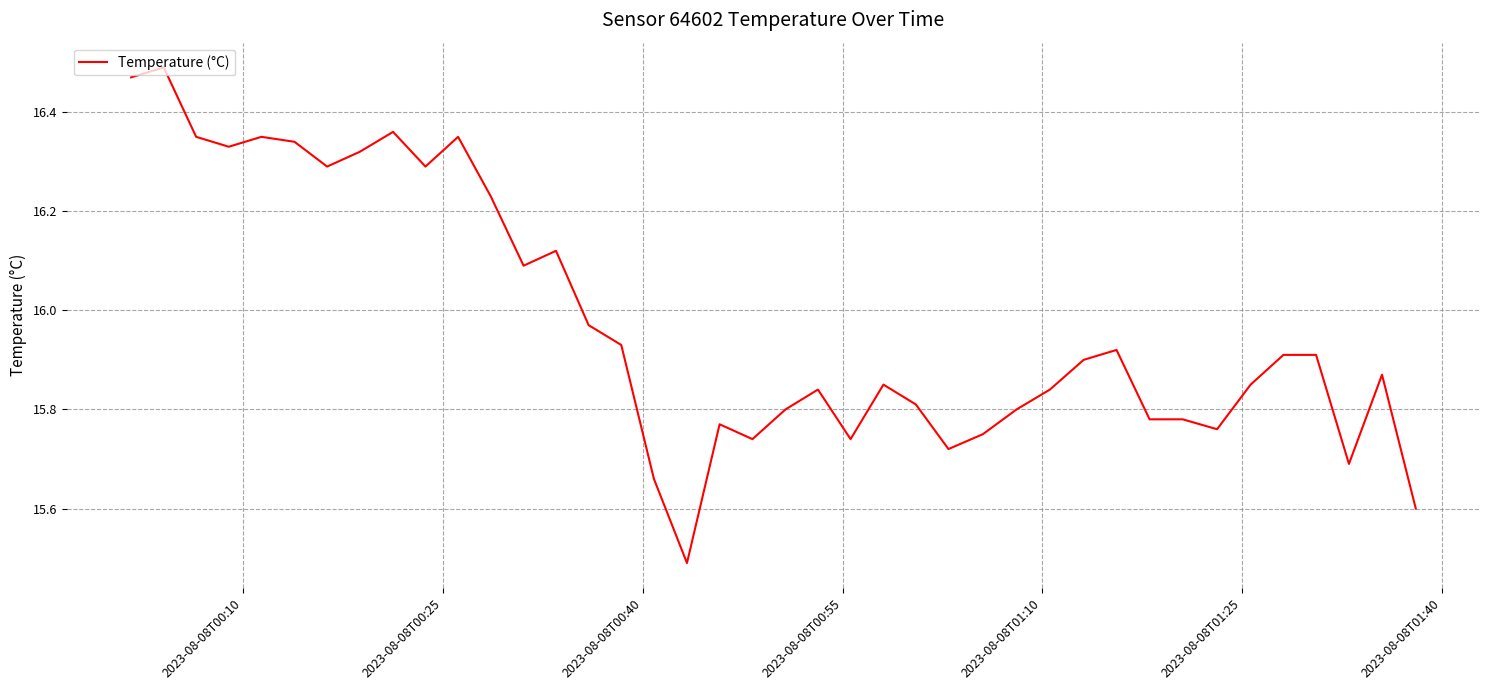

What is the minimum value shown in the chart?

15.5